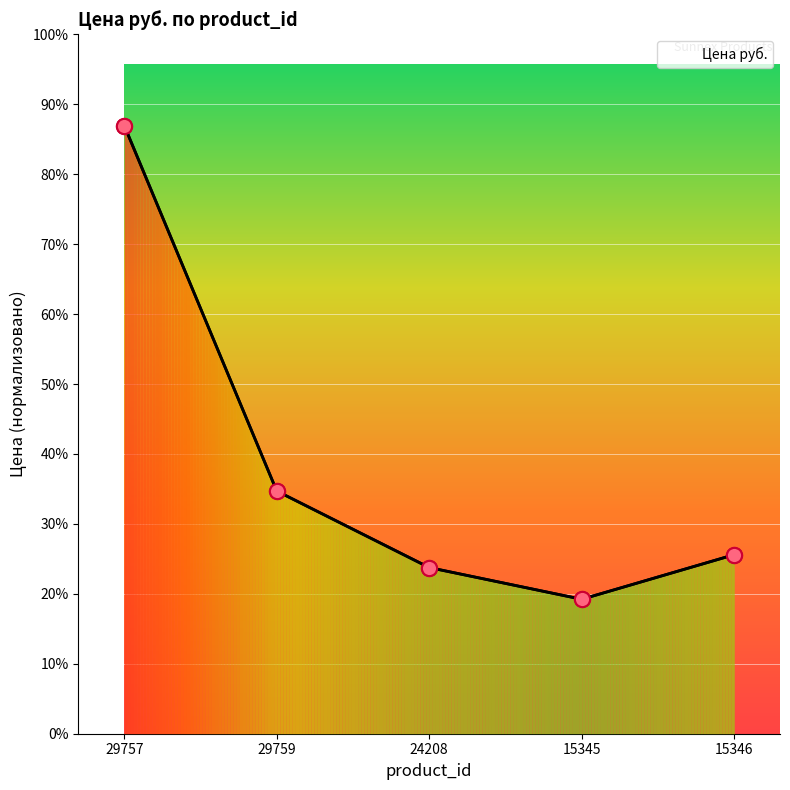

What is the change in value from 15345 to 15346?

+7614